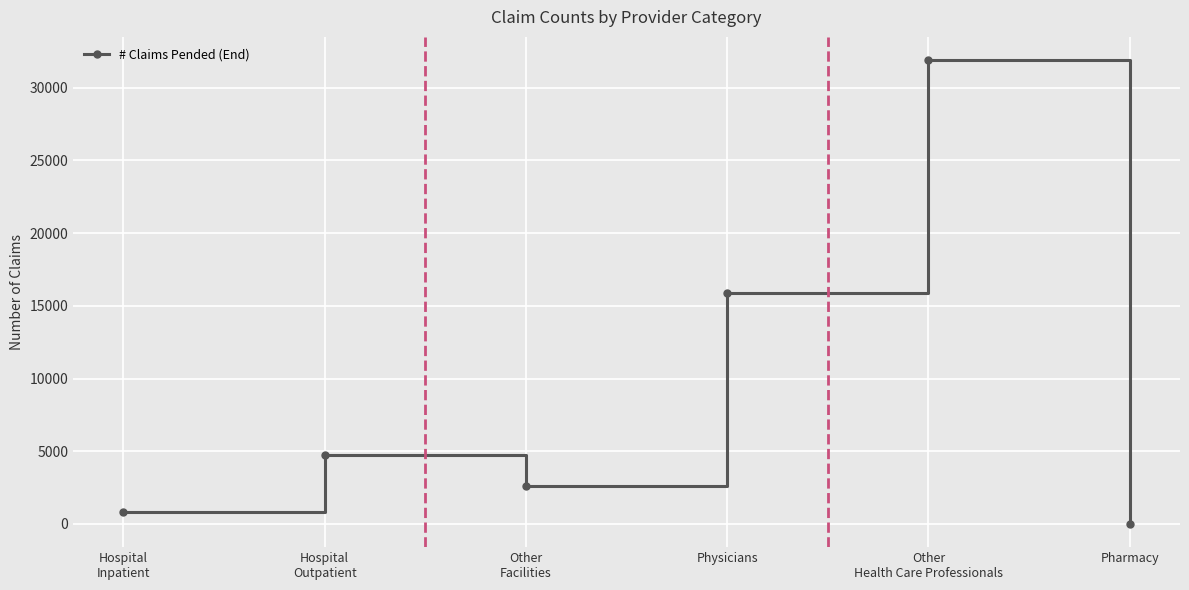

Count the number of categories in the chart.

6